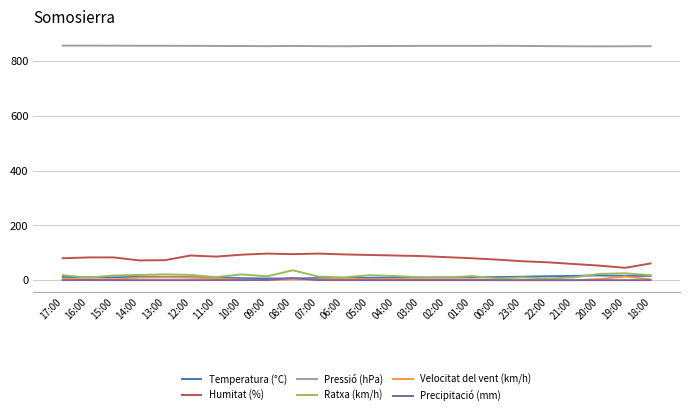

True or false: Ratxa (km/h) and Pressió (hPa) intersect in this chart.

False